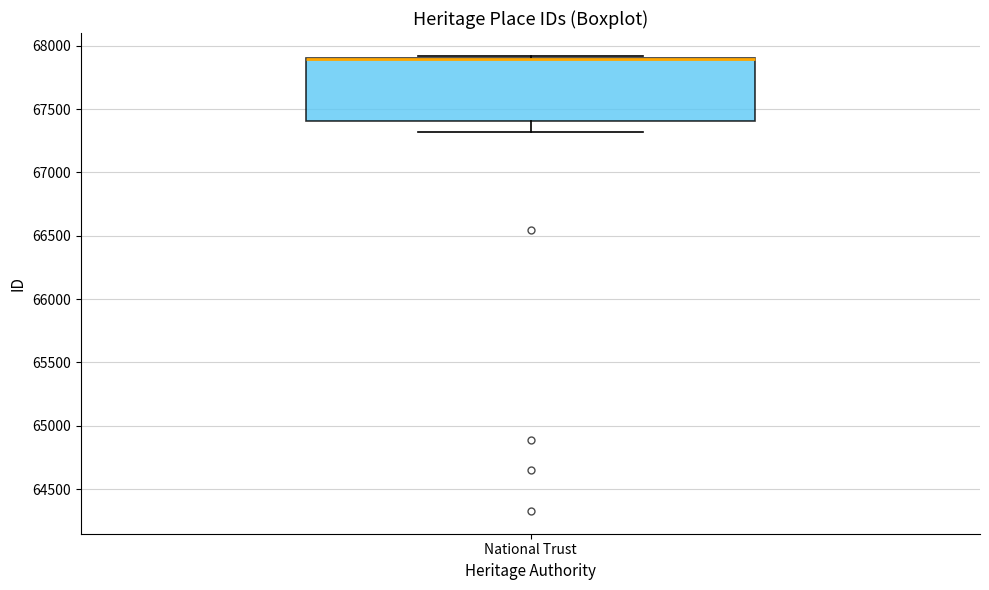

Transcribe this box plot: give where the median line is, the range the box spans, and where the two whiskers end, as read against the y-axis. The values are not printed on the chart, so give them approximately, as read against the axis.

median 67900 (drawn on the box's upper edge), box 67400 to 67900, whiskers 67300 to 67900